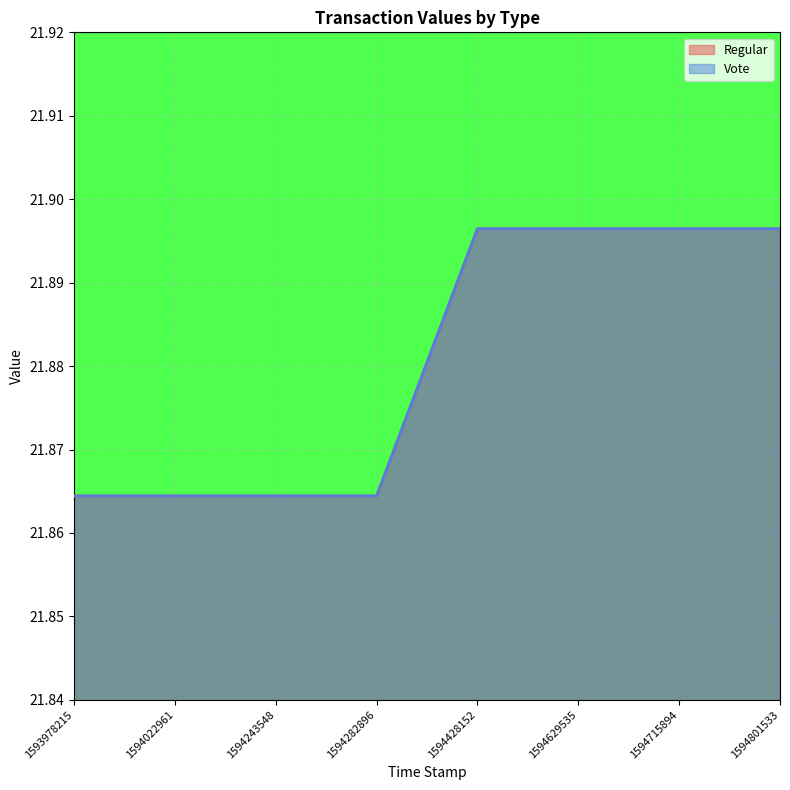

Which category has the lowest value across all series?

1593978215